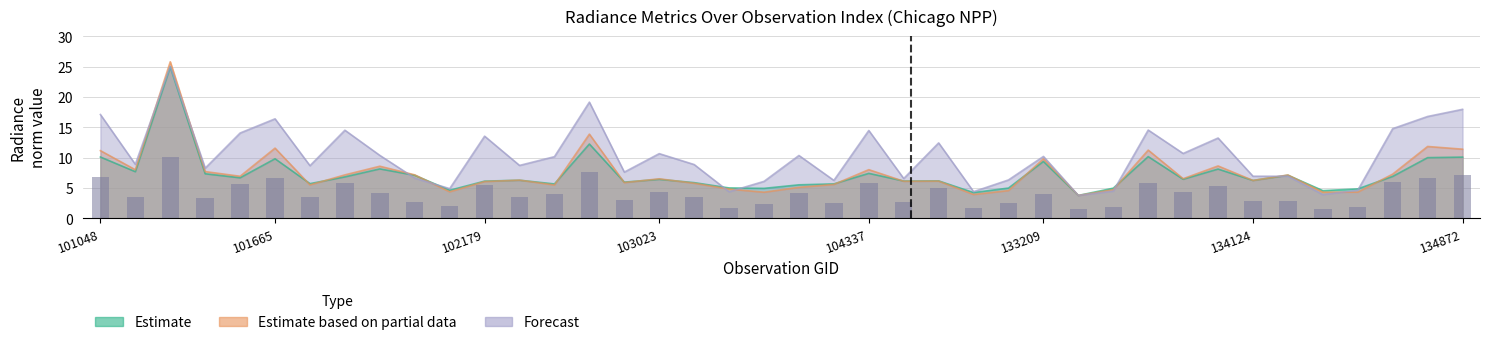

What is the value of the dnbrad bar at the 9th from the left?

4.1